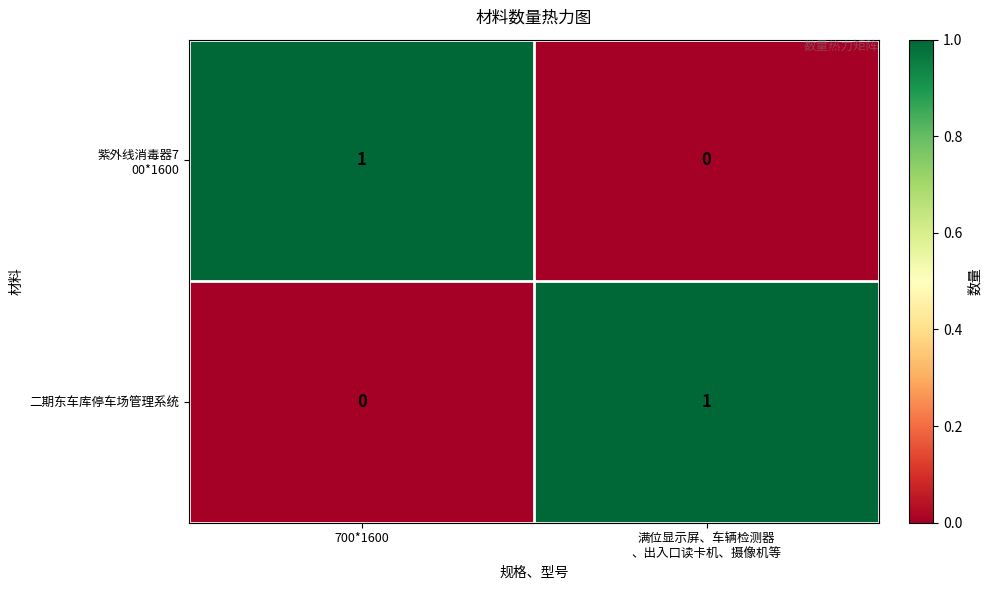

How many data points does each series have?

2